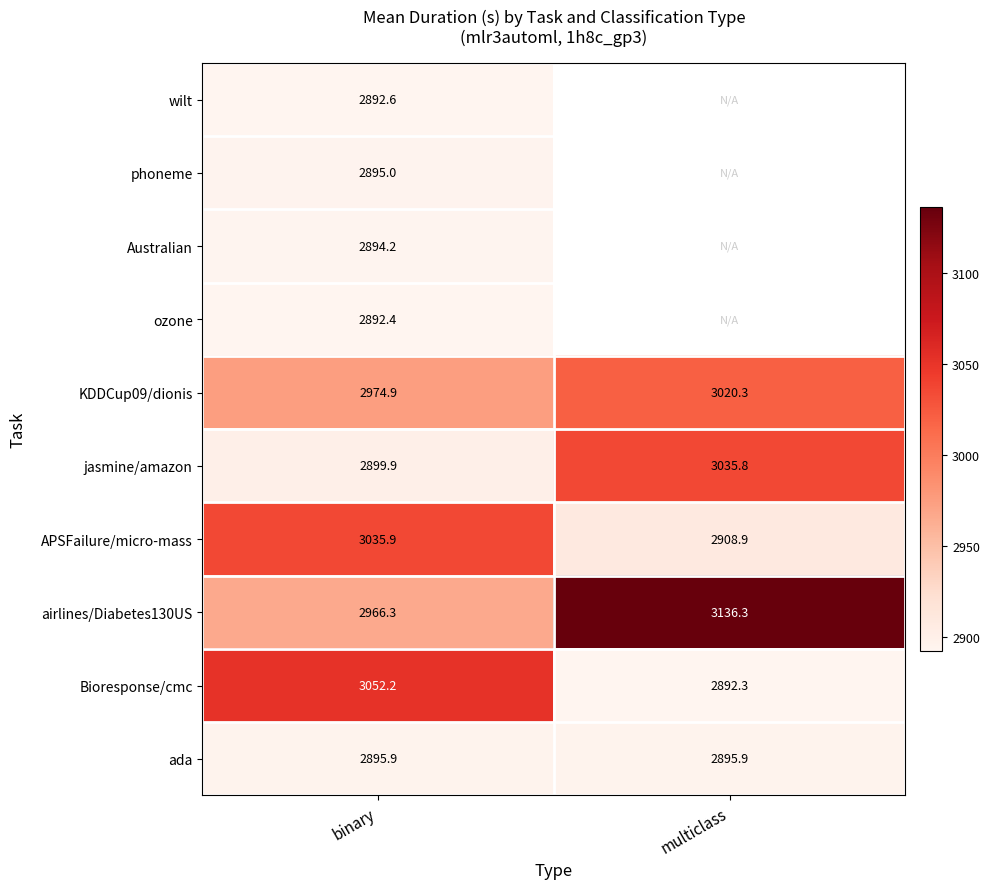

What is the smallest value displayed?

2892.3